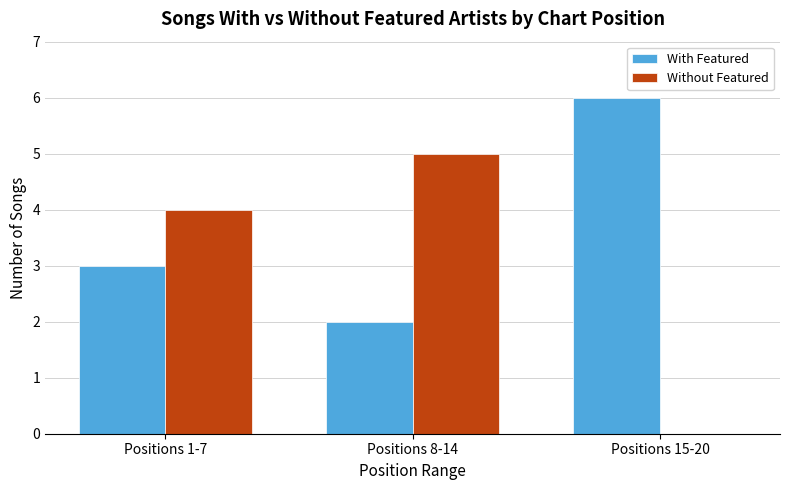

Reading right to left, transcribe all the data shown in this chart.

With Featured: Positions 15-20=6	Positions 8-14=2	Positions 1-7=3
Without Featured: Positions 15-20=0	Positions 8-14=5	Positions 1-7=4